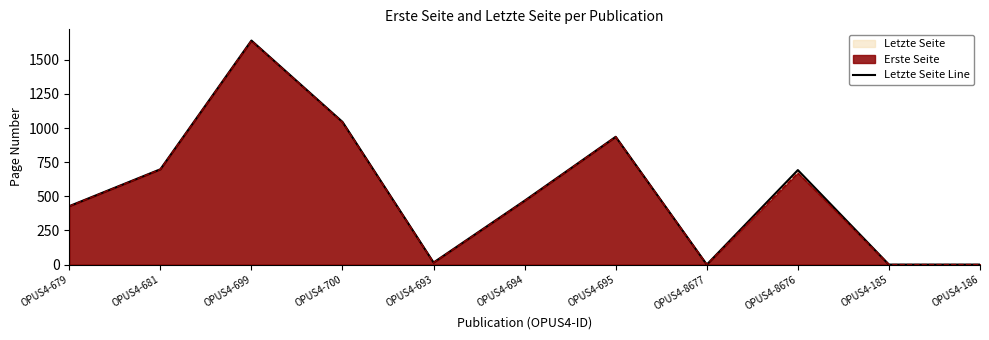

How many distinct data groups are displayed?

2